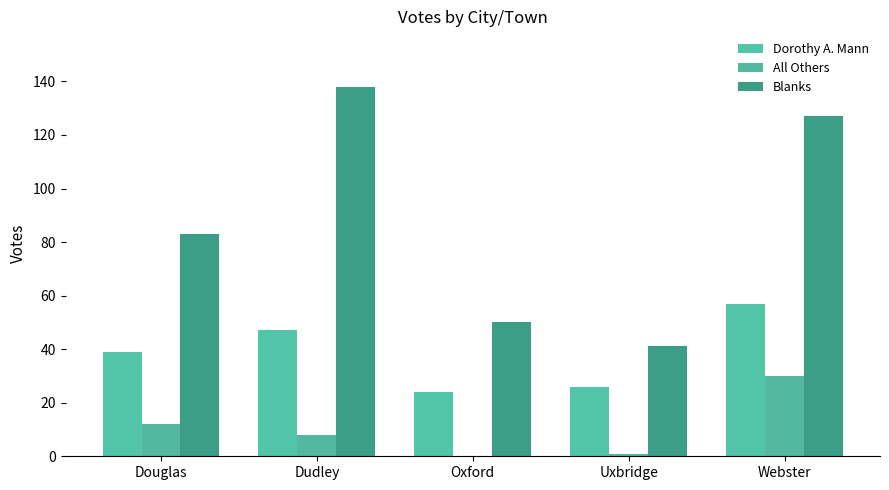

How many categories are shown in the chart?

5